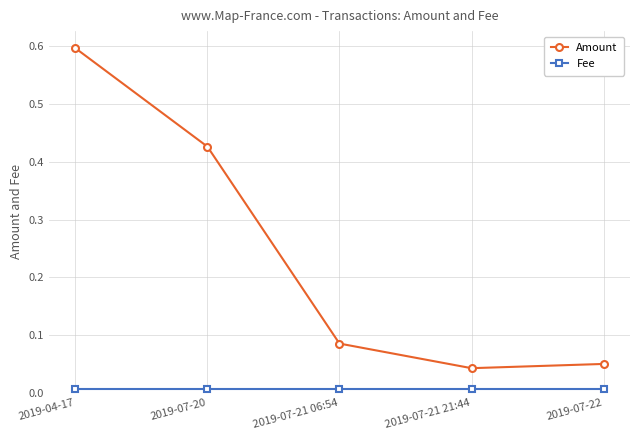

Rank the series by their maximum value, from lowest to highest.

Fee, Amount